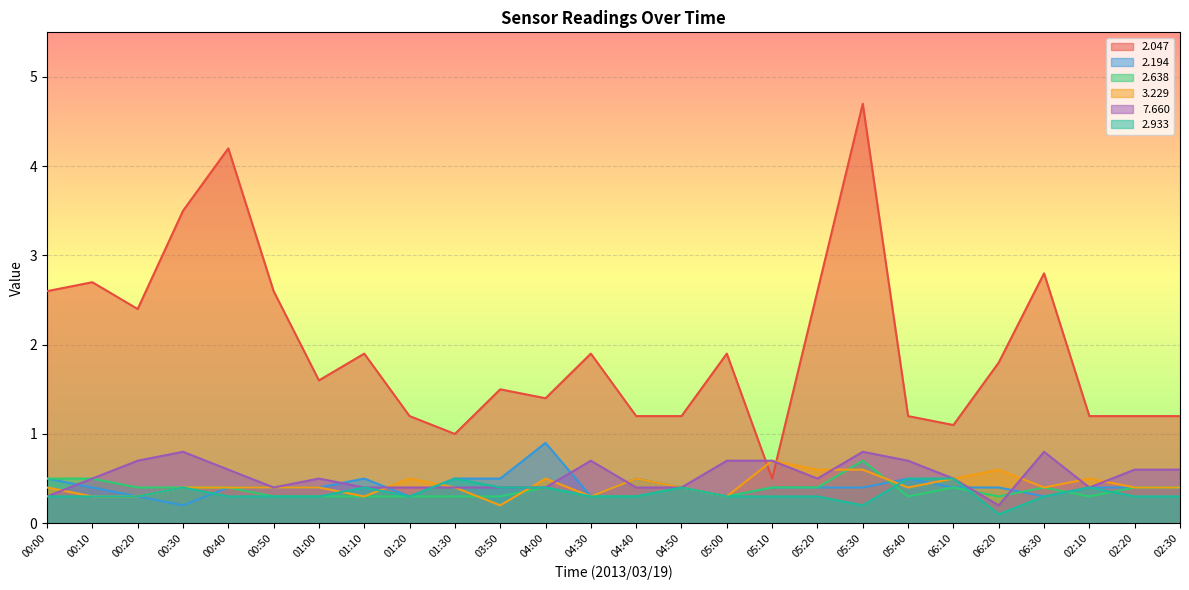

What is the label of the 12th point from the left?

04:00